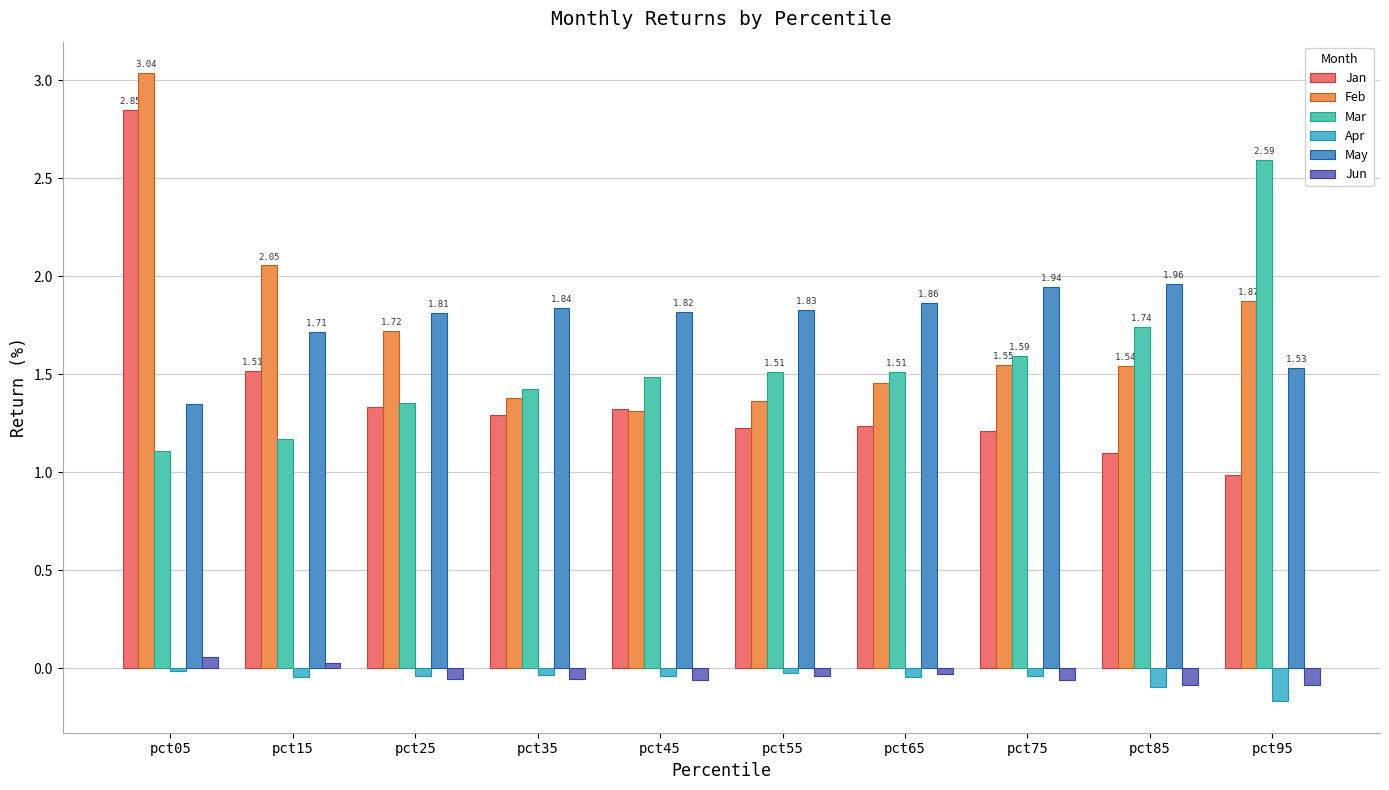

At which category does the chart reach its peak across all series?

pct05